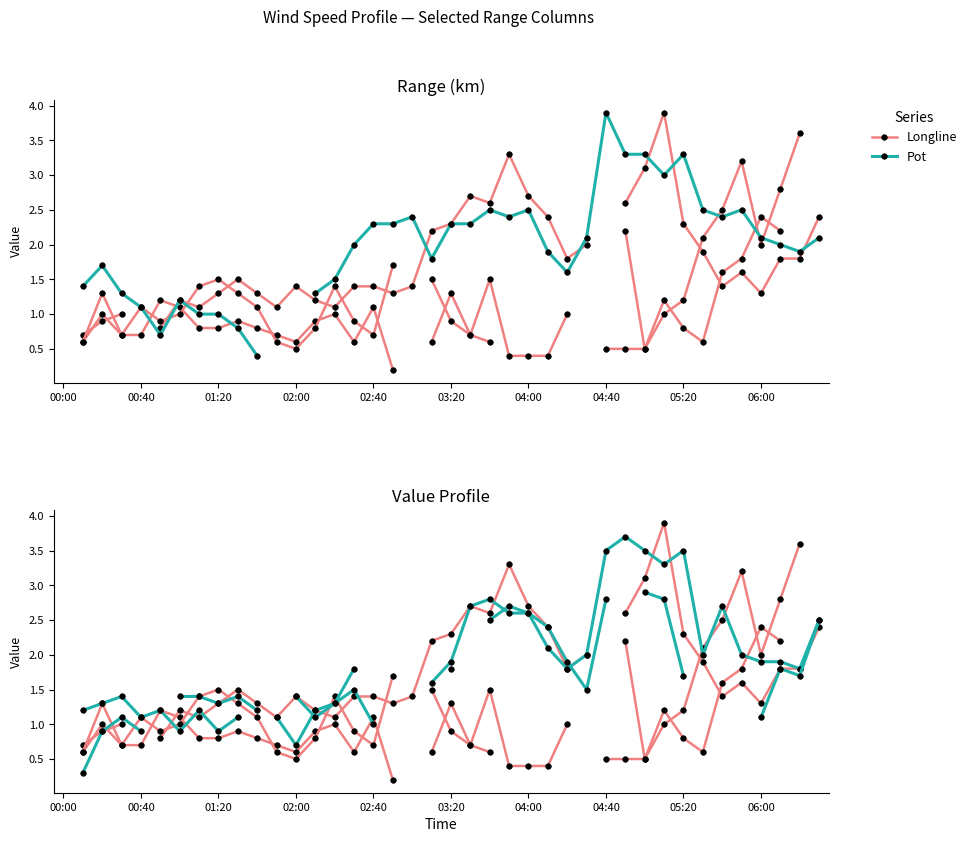

In Pot, how many points are lower than both neighbors (excluding endpoints)?

8